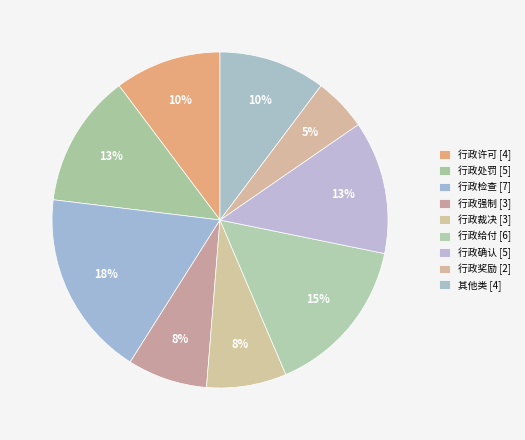

What is the change in value from 行政裁决 to 行政奖励?

-1